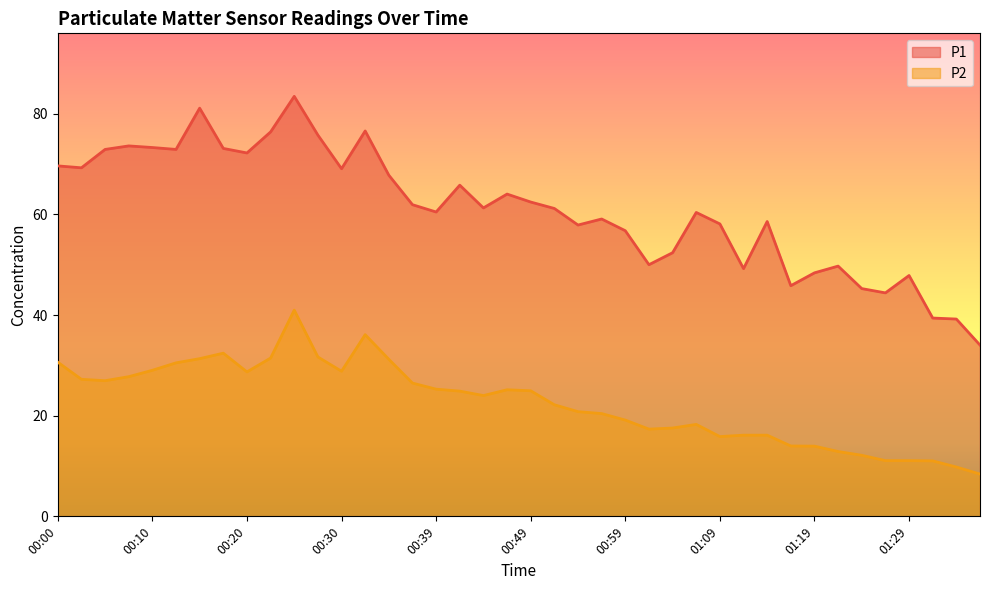

Reading left to right, transcribe all the data shown in this chart.

P1: 00:00=69.6	00:02=69.2	00:05=72.9	00:07=73.6	00:10=73.3	00:12=72.9	00:15=81.1	00:17=73.1	00:20=72.2	00:22=76.4	00:25=83.5	00:27=75.8	00:30=69.1	00:32=76.6	00:35=67.8	00:37=61.9	00:39=60.5	00:42=65.8	00:44=61.3	00:47=64.0	00:49=62.5	00:52=61.2	00:54=57.9	00:57=59.1	00:59=56.8	01:02=50.0	01:04=52.4	01:07=60.4	01:09=58.1	01:12=49.2	01:14=58.6	01:17=45.8	01:19=48.4	01:21=49.7	01:24=45.2	01:26=44.4	01:29=47.9	01:31=39.4	01:34=39.2	01:36=34.0
P2: 00:00=30.6	00:02=27.2	00:05=26.9	00:07=27.8	00:10=29.0	00:12=30.5	00:15=31.3	00:17=32.4	00:20=28.7	00:22=31.4	00:25=41.0	00:27=31.7	00:30=28.8	00:32=36.1	00:35=31.2	00:37=26.5	00:39=25.3	00:42=24.9	00:44=24.0	00:47=25.1	00:49=24.9	00:52=22.2	00:54=20.8	00:57=20.4	00:59=19.1	01:02=17.3	01:04=17.6	01:07=18.3	01:09=15.8	01:12=16.1	01:14=16.1	01:17=14.0	01:19=13.9	01:21=12.9	01:24=12.1	01:26=11.1	01:29=11.1	01:31=11.0	01:34=9.8	01:36=8.4